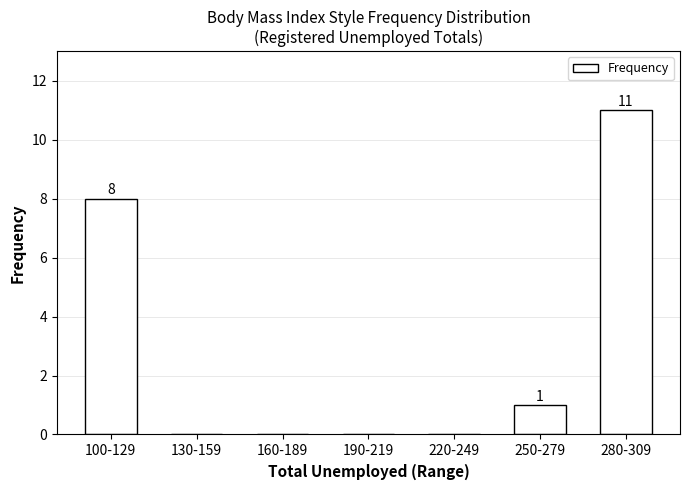

Reading left to right, extract all data points from this chart.

100-129=8	130-159=0	160-189=0	190-219=0	220-249=0	250-279=1	280-309=11